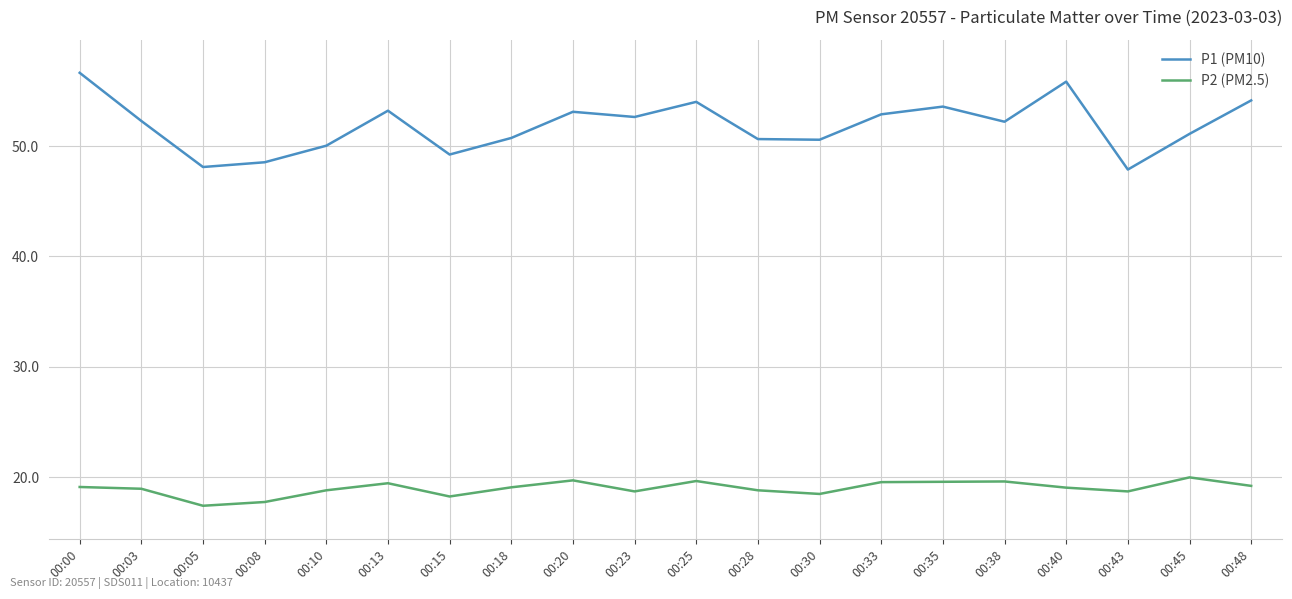

True or false: P1 (PM10) has a value of 75.8 at 00:05.

False